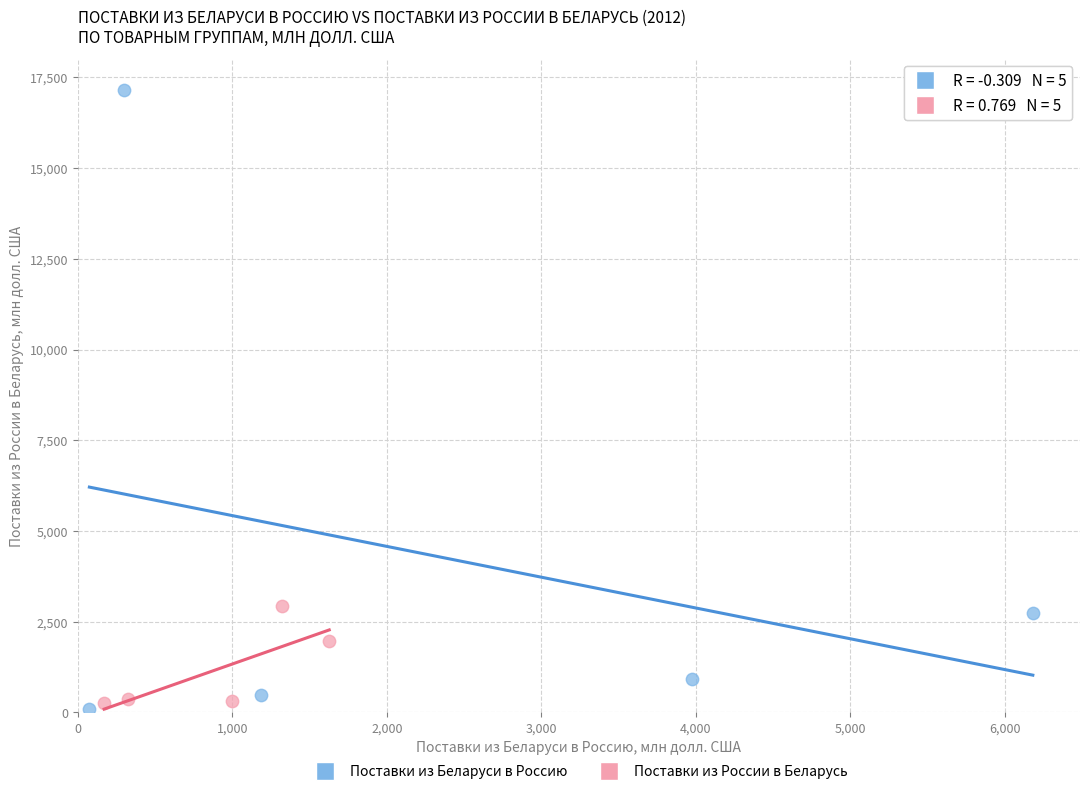

What are all the series names shown in the legend?

Поставки из Беларуси в Россию, Поставки из России в Беларусь